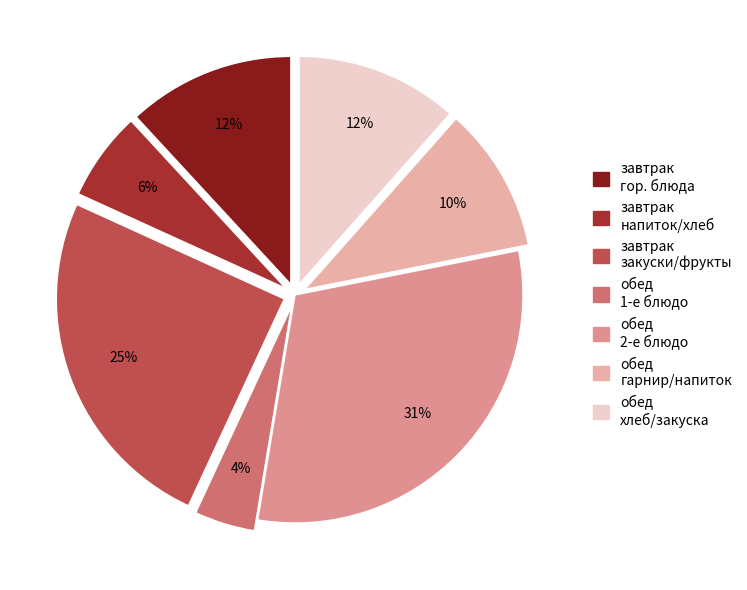

What is the largest slice in the pie chart?

обед 2-е блюдо